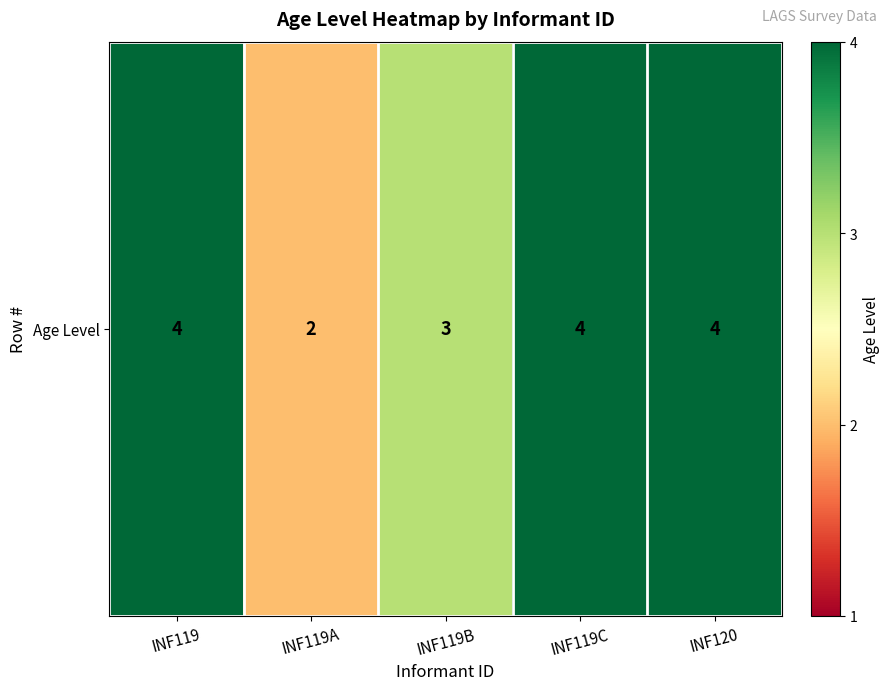

Reading right to left, what are all the values shown in this chart?

4	4	3	2	4